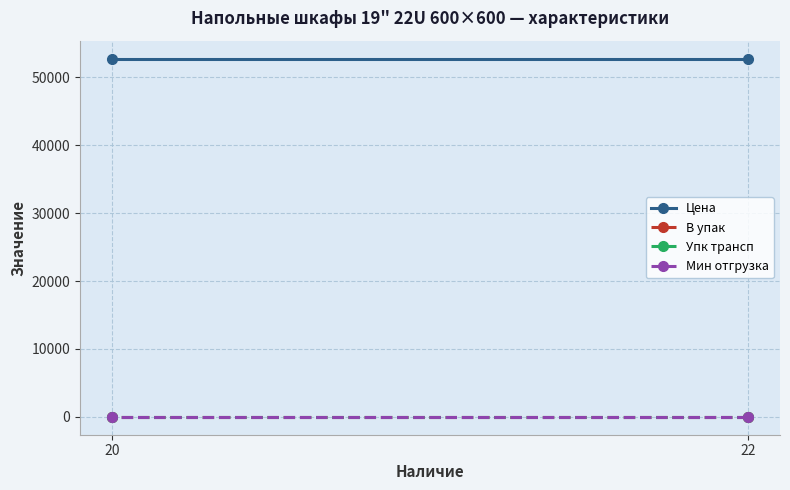

Which series has the widest spread of values?

Цена